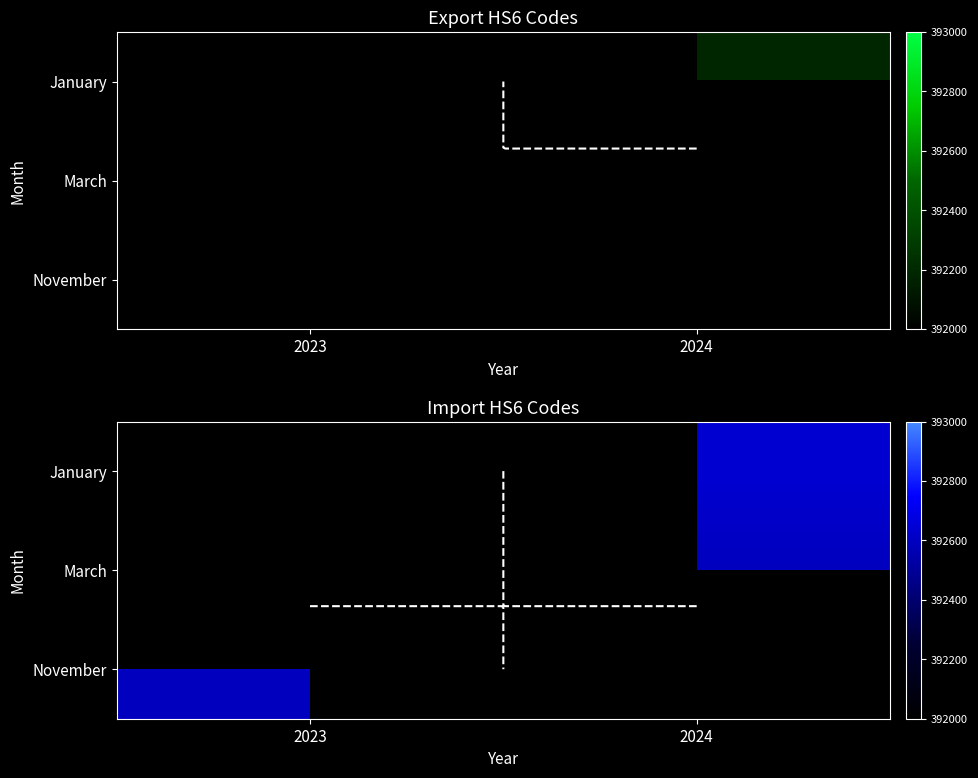

Which category has the highest value in the November series?

2023